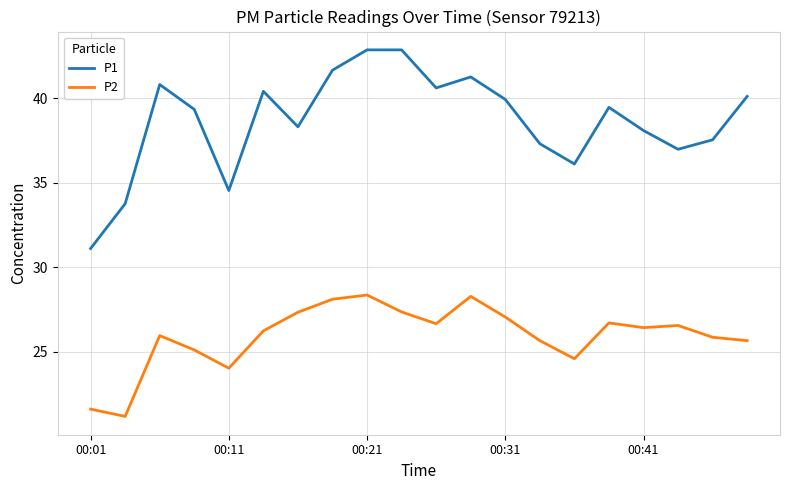

True or false: P2 and P1 cross at least once.

False